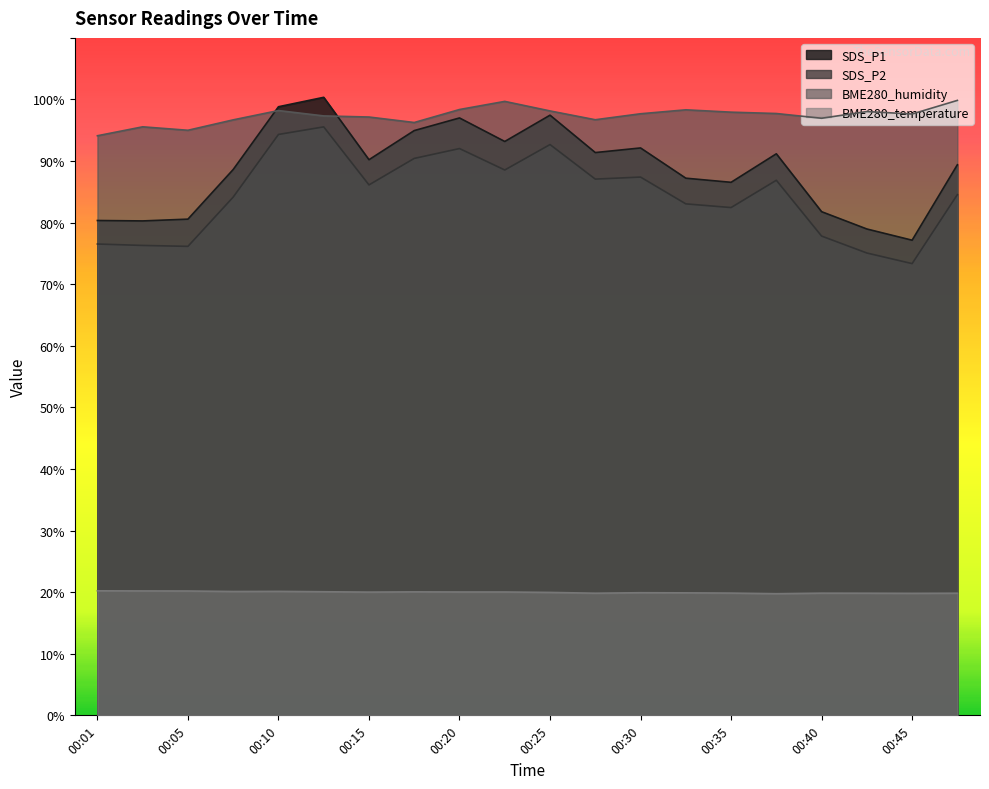

At which label does BME280_temperature first exceed 20?

00:01